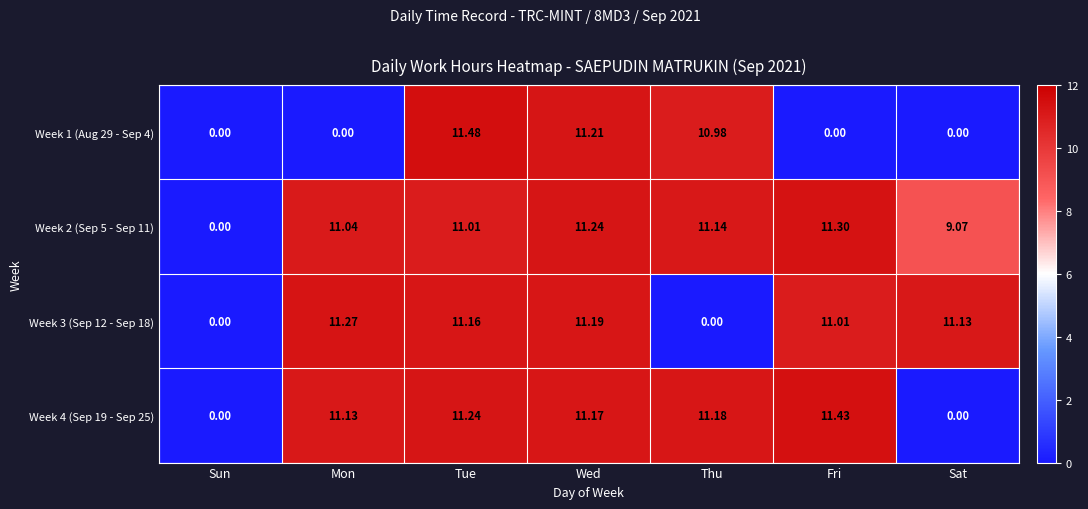

Which category has the lowest value in the Week 2 (Sep 5 - Sep 11) series?

Sun